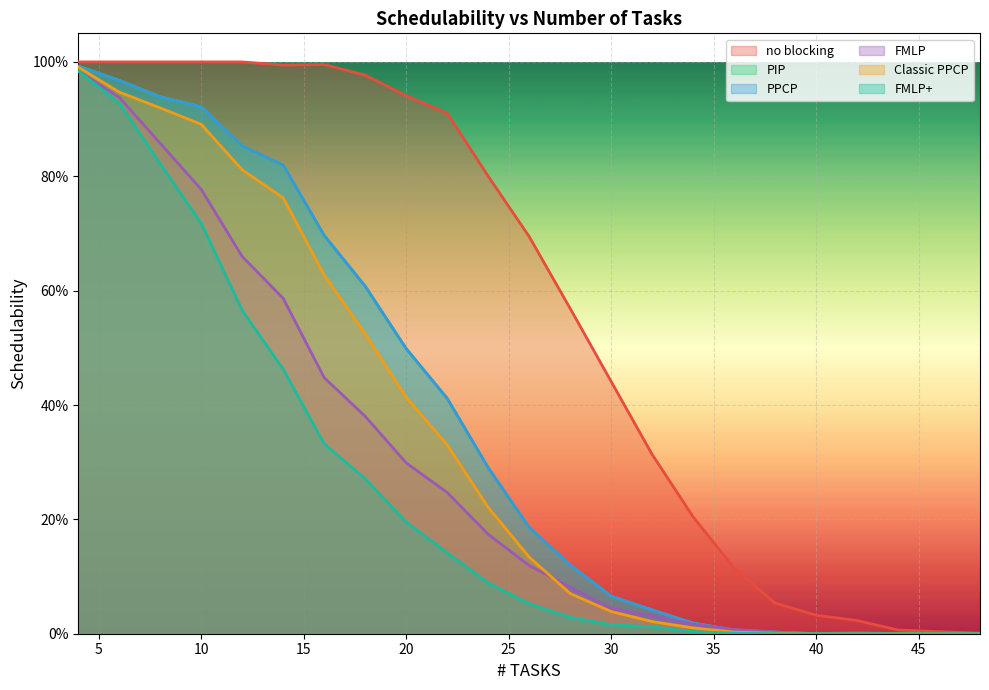

What is the average value of the FMLP series?

0.3